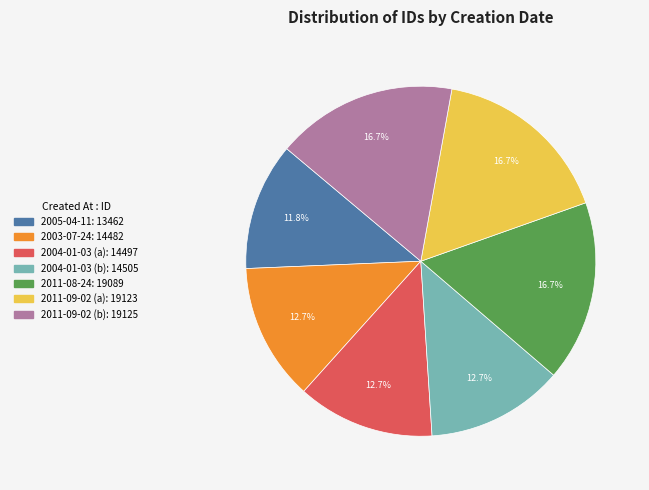

Which slice is the smallest?

2005-04-11